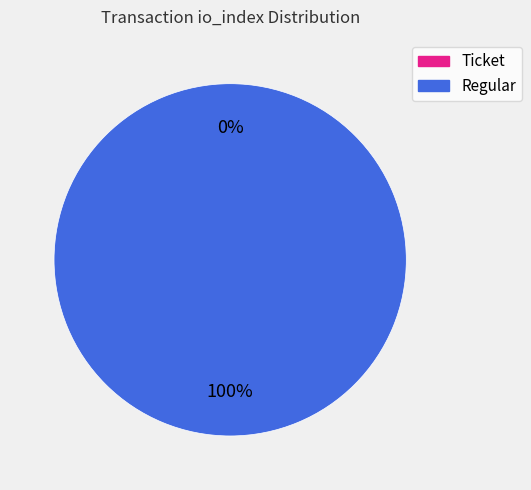

Which category has the biggest portion of the pie?

Regular (io_index=13)